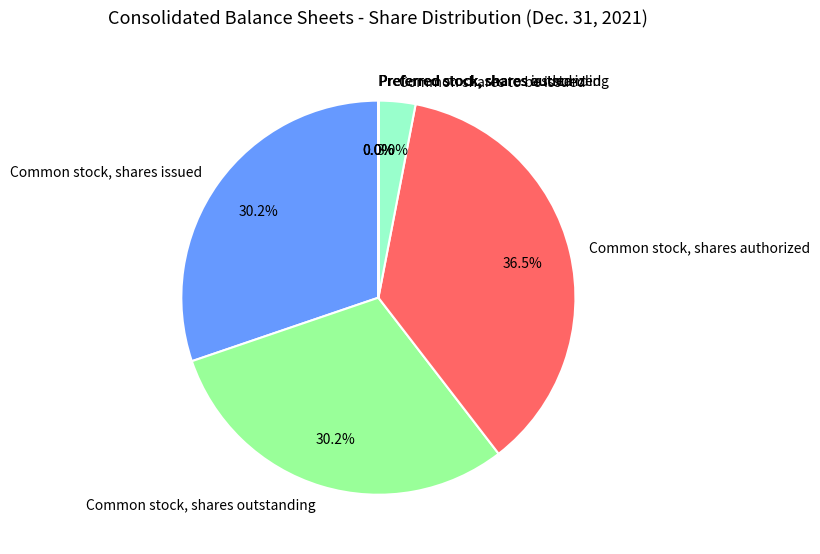

Which has a higher value, Common stock, shares authorized or Common stock, shares outstanding?

Common stock, shares authorized